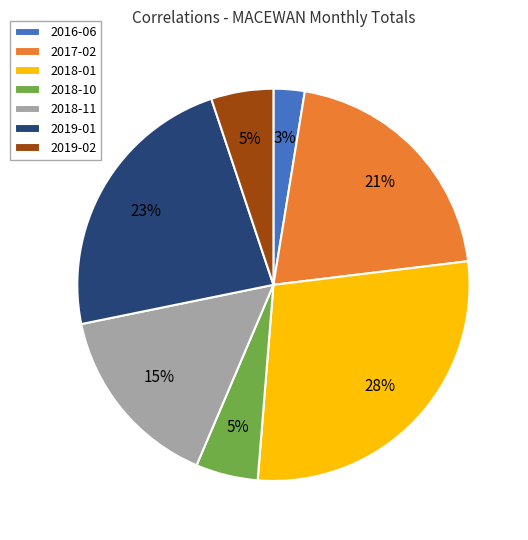

True or false: 2018-11 accounts for 25% of the total.

False